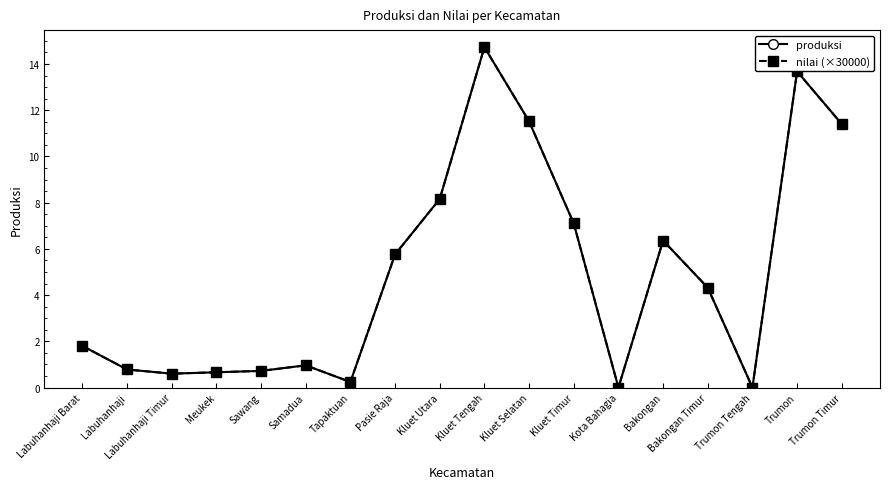

True or false: produksi and nilai (×30000) cross at least once.

False